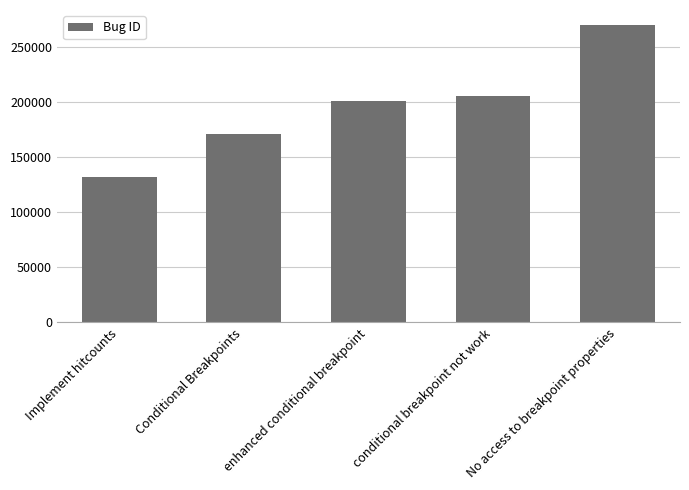

How many data points does each series have?

5